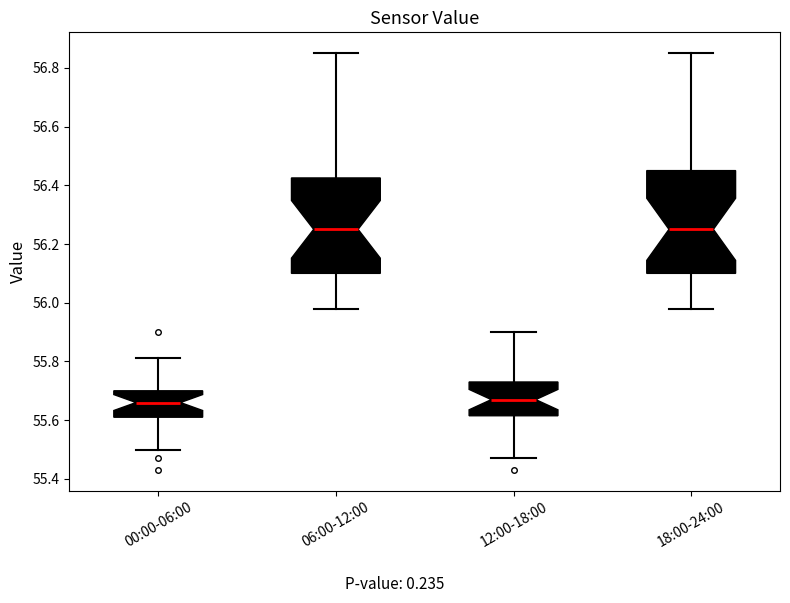

Reading left to right, read every box against the y-axis: the position of its median line, the range the box covers, and the ends of its whiskers. The values are not printed on the chart, so give them approximately, as read against the axis.

00:00-06:00: median 55.66, box 55.62 to 55.70, whiskers 55.50 to 55.82
06:00-12:00: median 56.26, box 56.10 to 56.42, whiskers 55.98 to 56.86
12:00-18:00: median 55.68, box 55.62 to 55.74, whiskers 55.48 to 55.90
18:00-24:00: median 56.26, box 56.10 to 56.46, whiskers 55.98 to 56.86